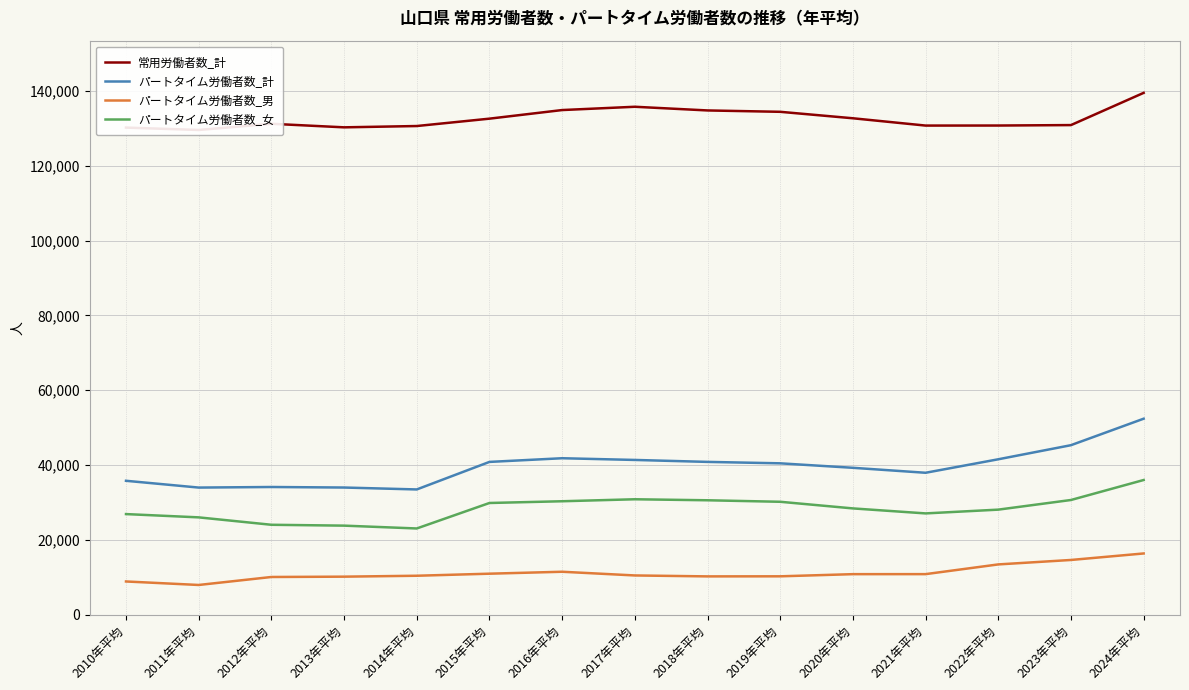

At which category is the sum across all series the highest?

2024年平均